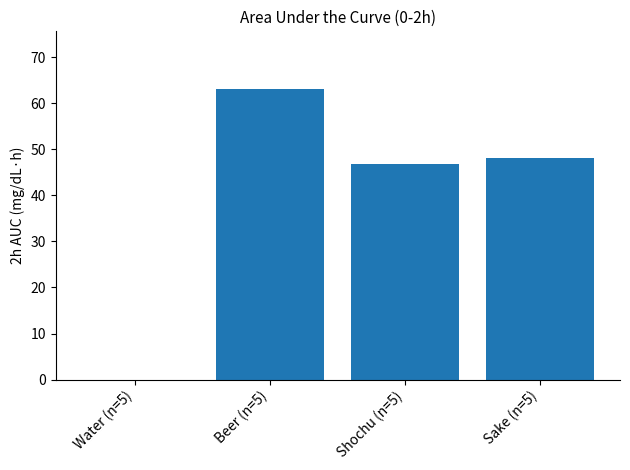

What is the approximate value at Beer (n=5)?

63.0